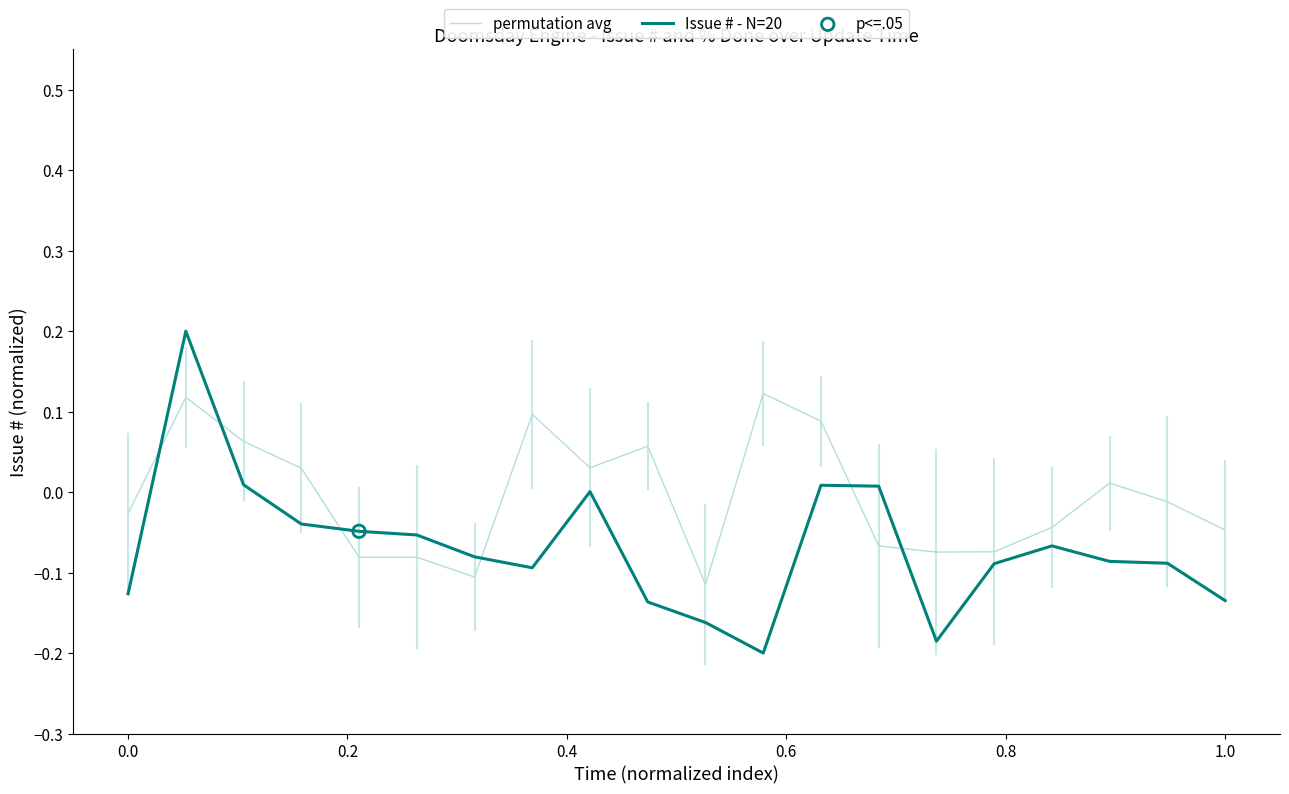

Which series has the widest spread of values?

Issue # - N=20